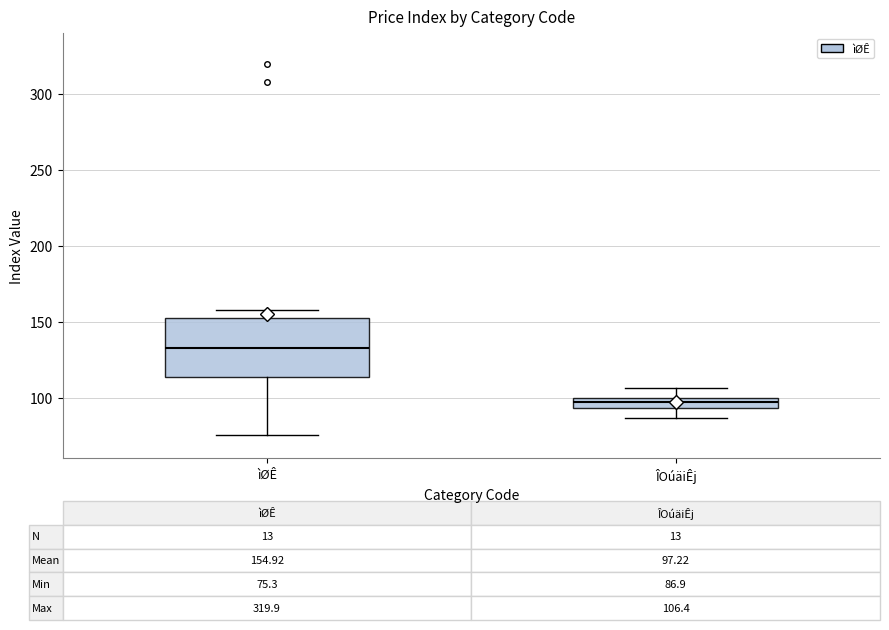

Comparing the boxes themselves (not the whiskers), which one is the tallest?

ìØÊ